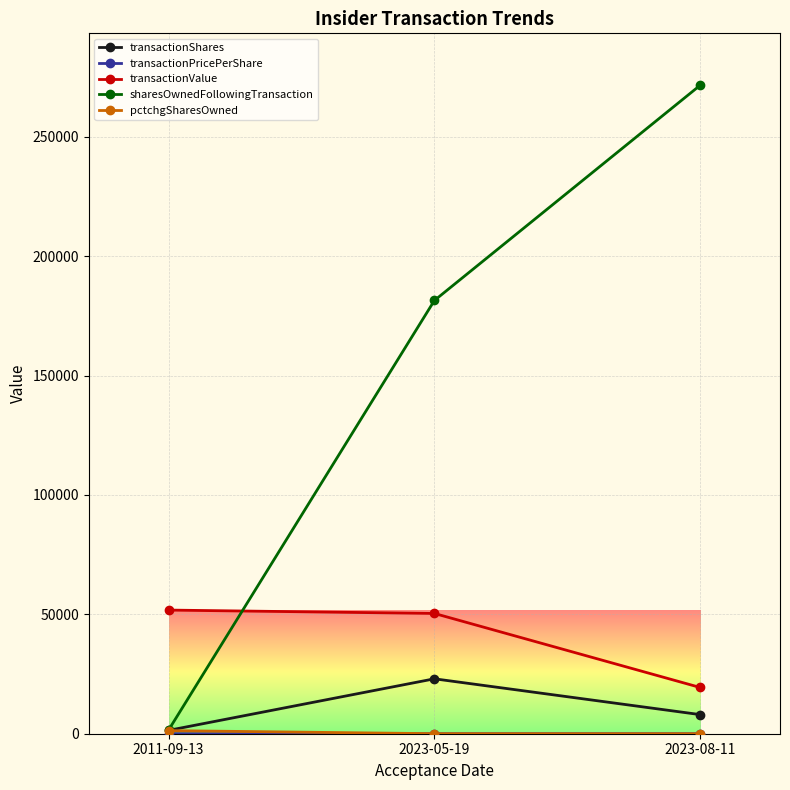

At which label does transactionShares reach its minimum?

2011-09-13